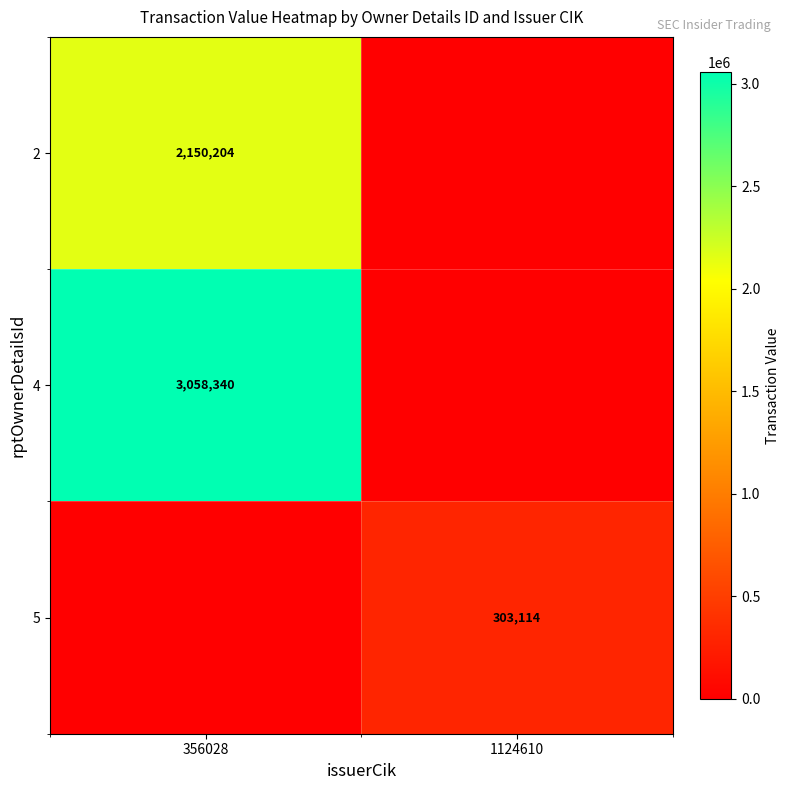

What is the spread (max minus min) of values at 356028?

3058340